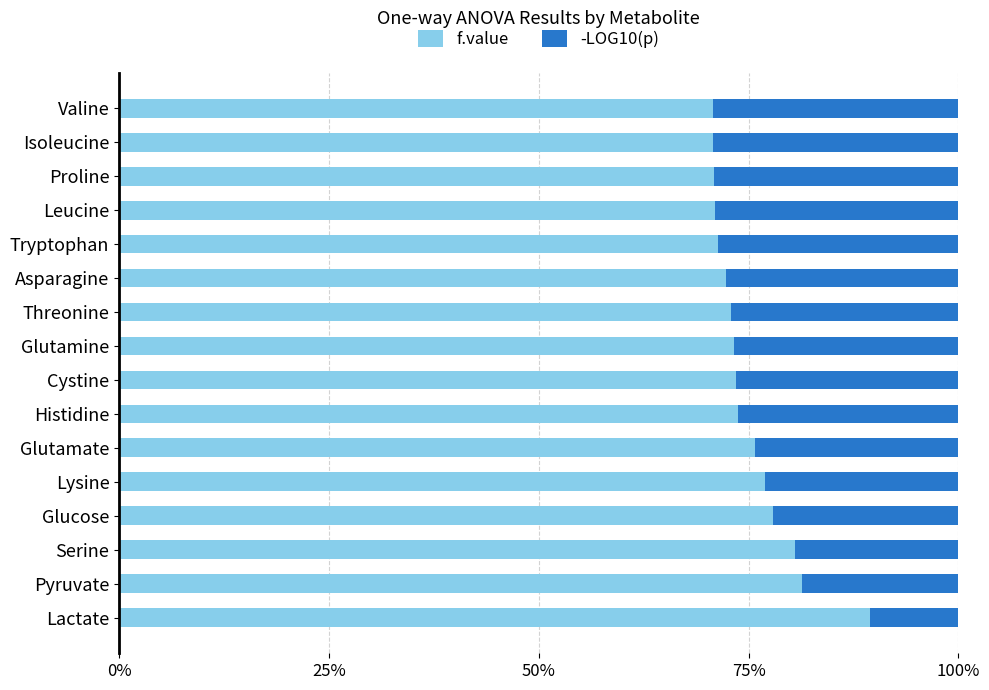

What are all the series names shown in the legend?

f.value, -LOG10(p)